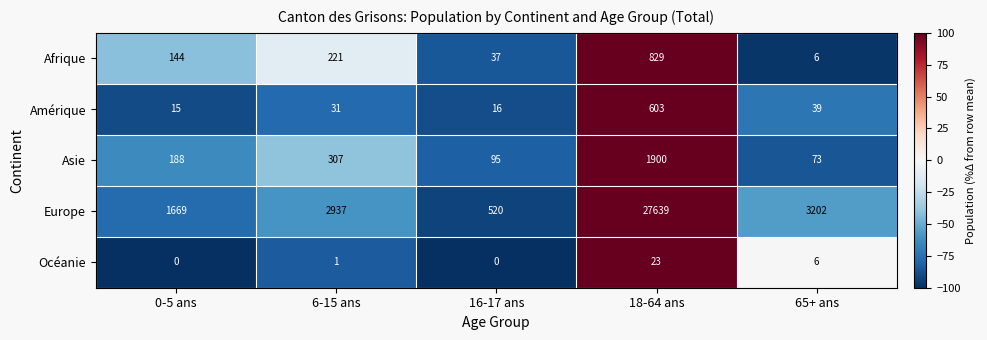

How many distinct data groups are displayed?

5